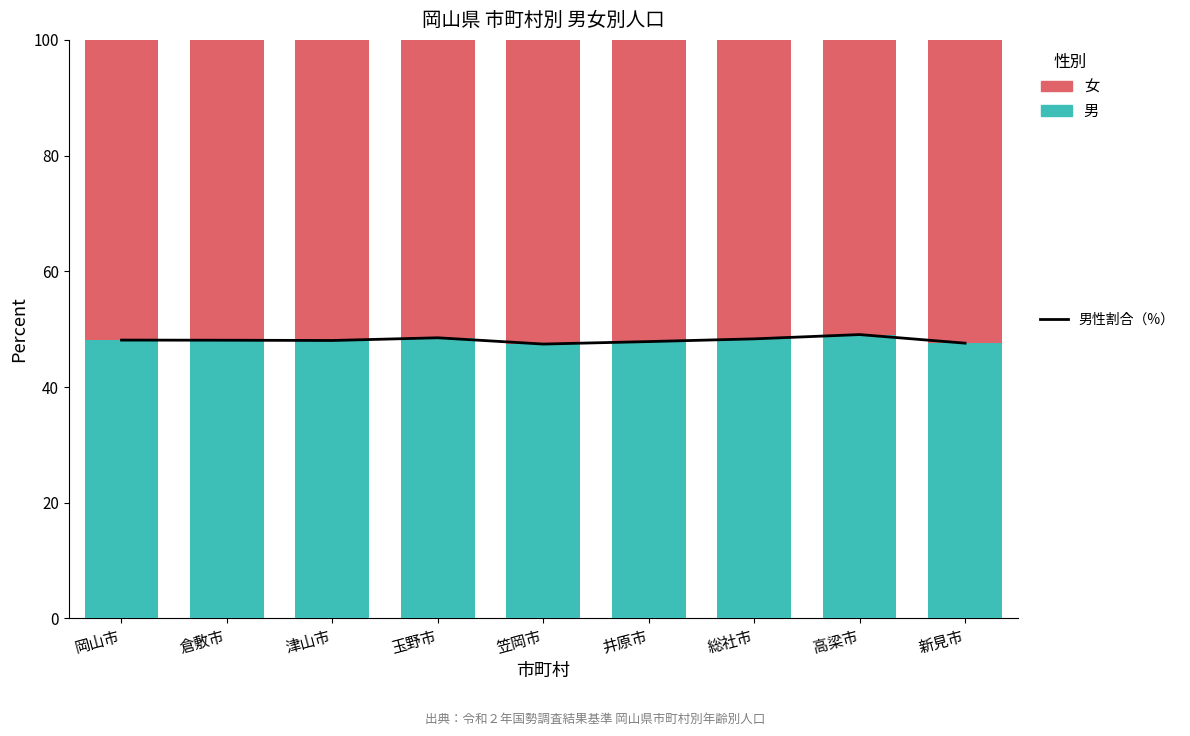

What is the total value across all series at 玉野市?

148.5